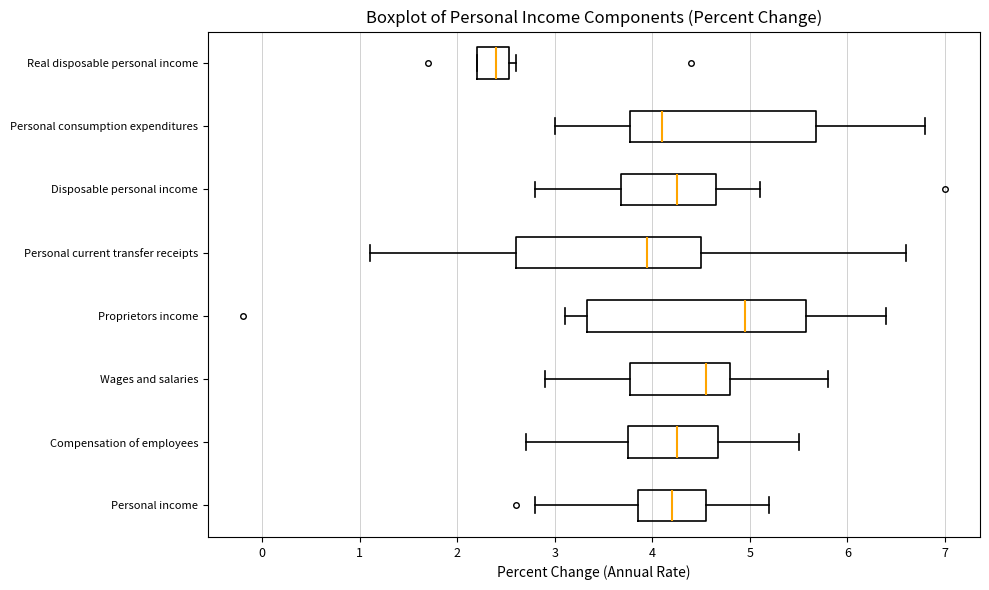

Which box's median line is the furthest to the left?

Real disposable personal income